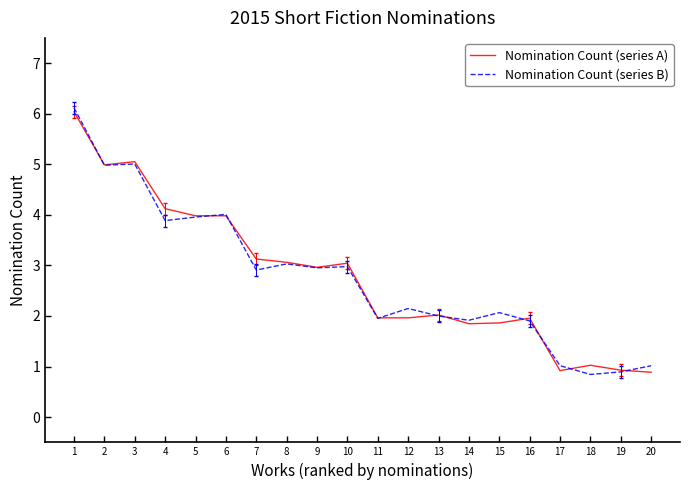

Which series has the widest spread of values?

Nomination Count (series B)